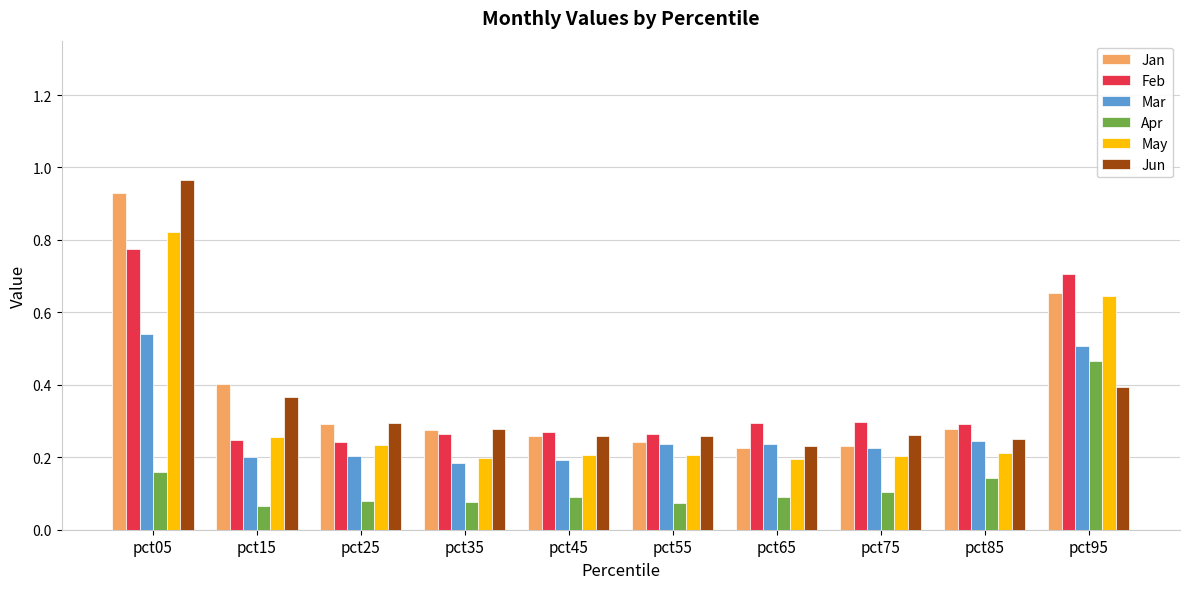

Which series has the widest spread of values?

Jun